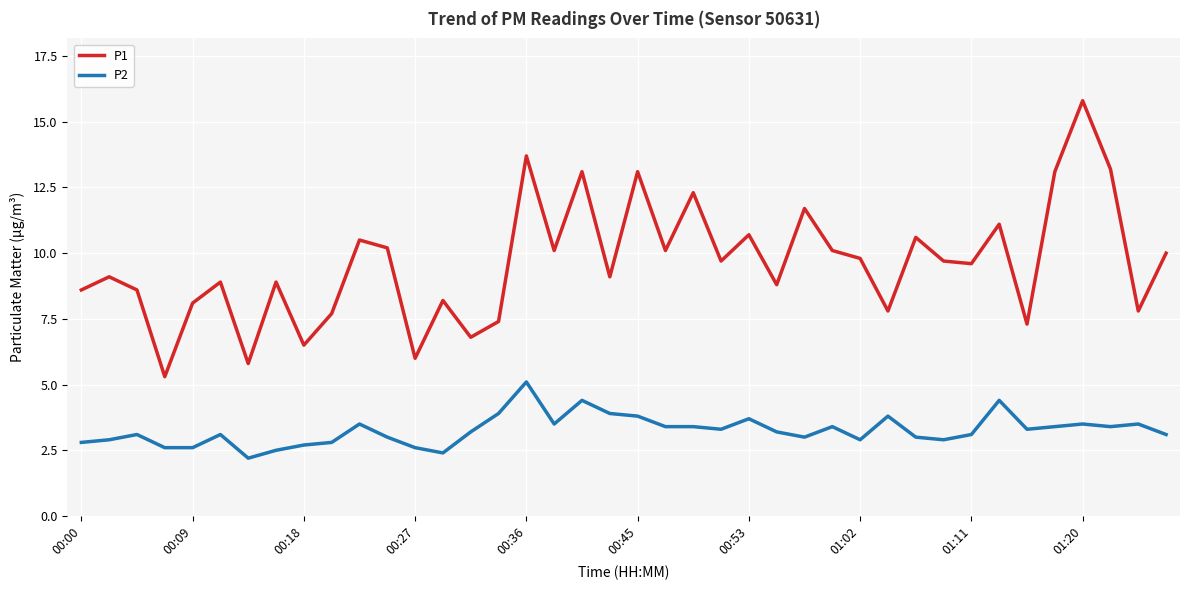

Which series has the largest total across all categories?

P1